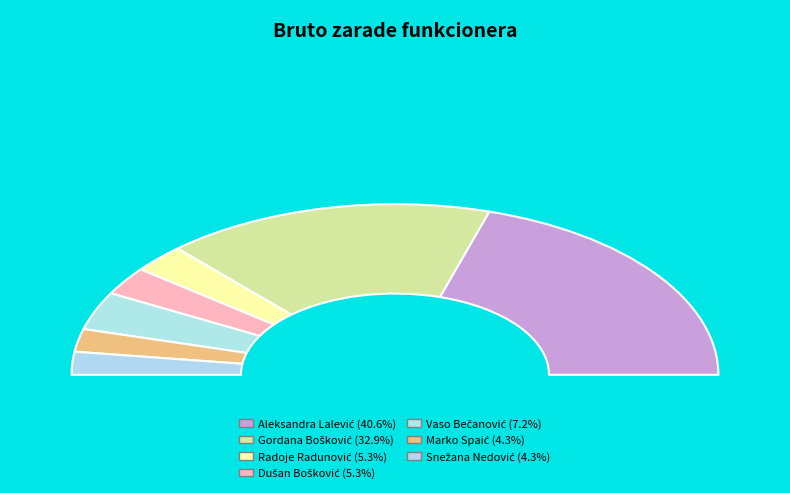

Is there any slice that represents more than half of the pie?

No